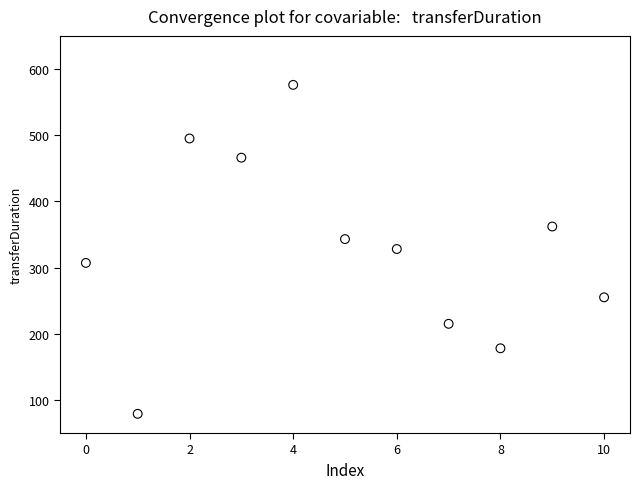

What is the range of Y values (max minus min)?

497